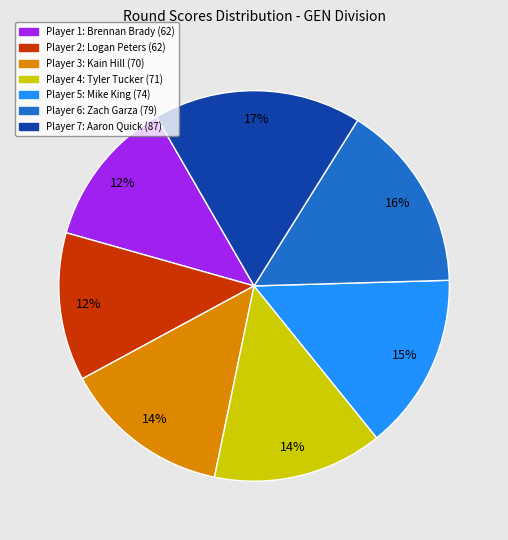

Is there any slice that represents more than half of the pie?

No